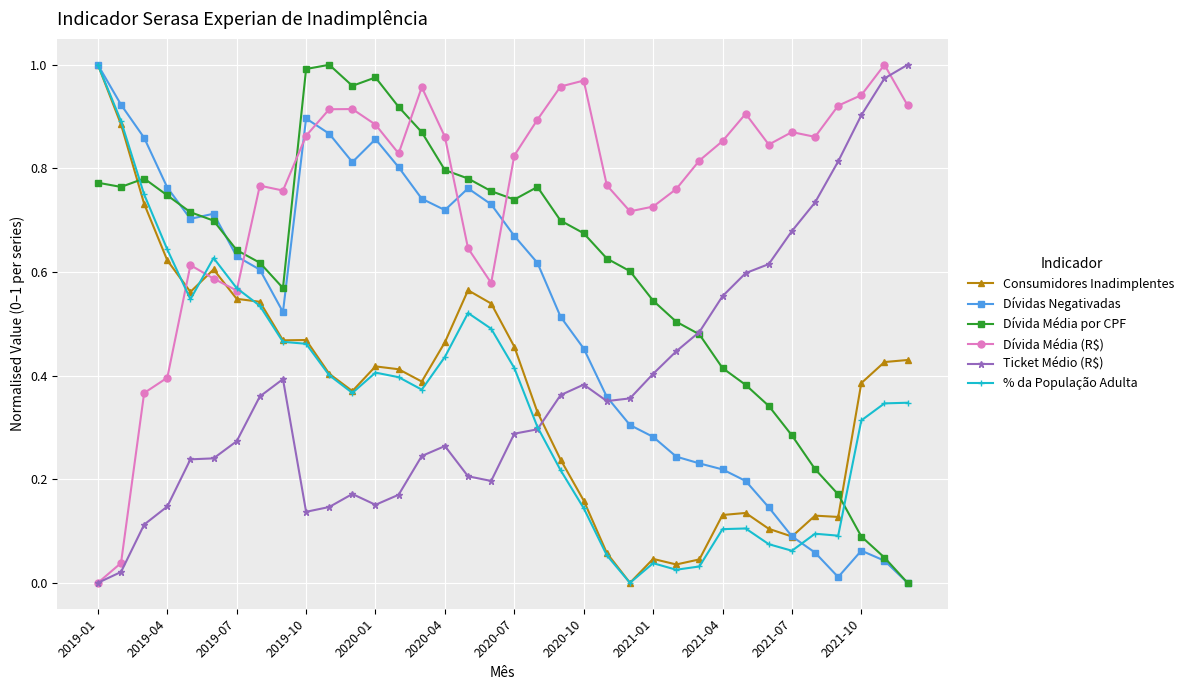

Which series has the largest total across all categories?

Dívida Média (R$)